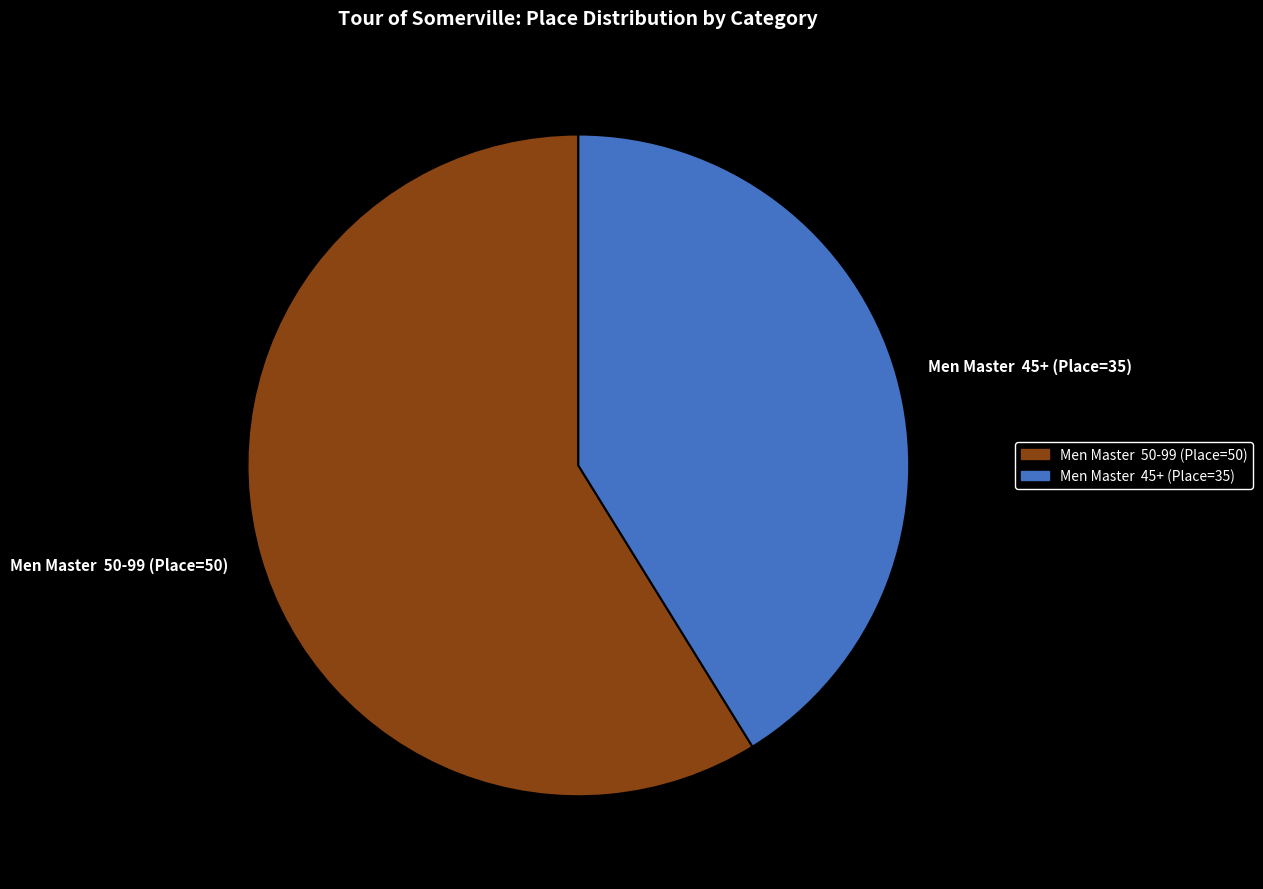

Is the sum of Men Master 45+ (Place=35) and Men Master 50-99 (Place=50) greater than half?

Yes